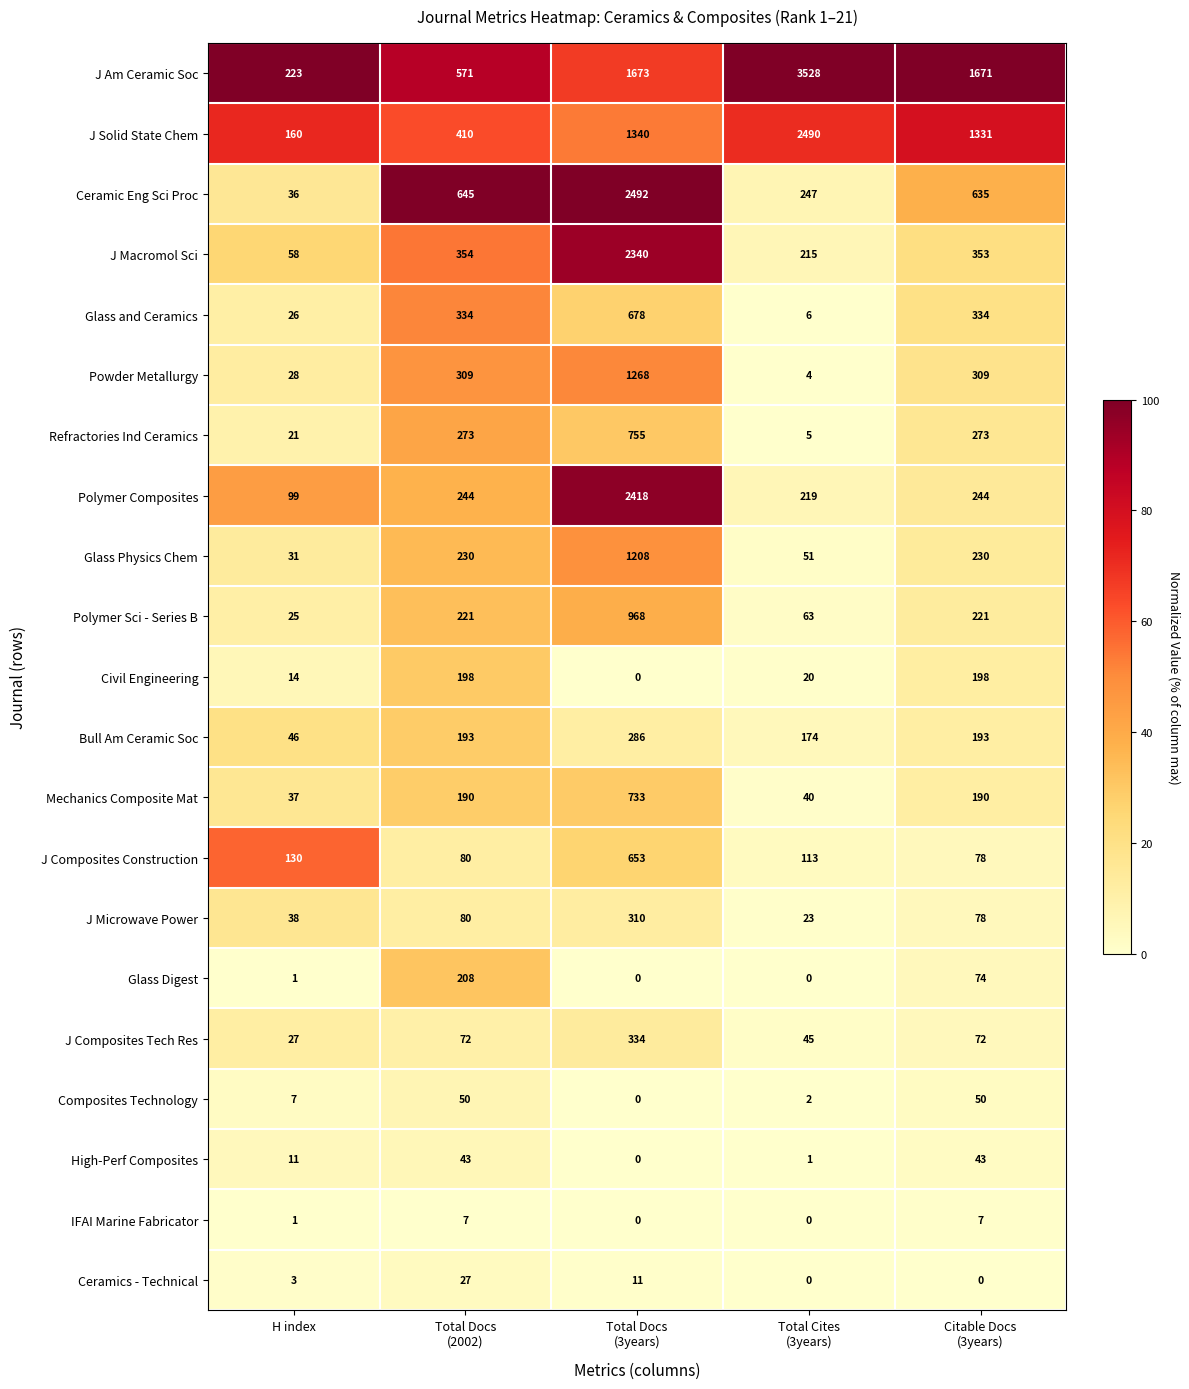

Which series has the largest range (max minus min)?

J Am Ceramic Soc